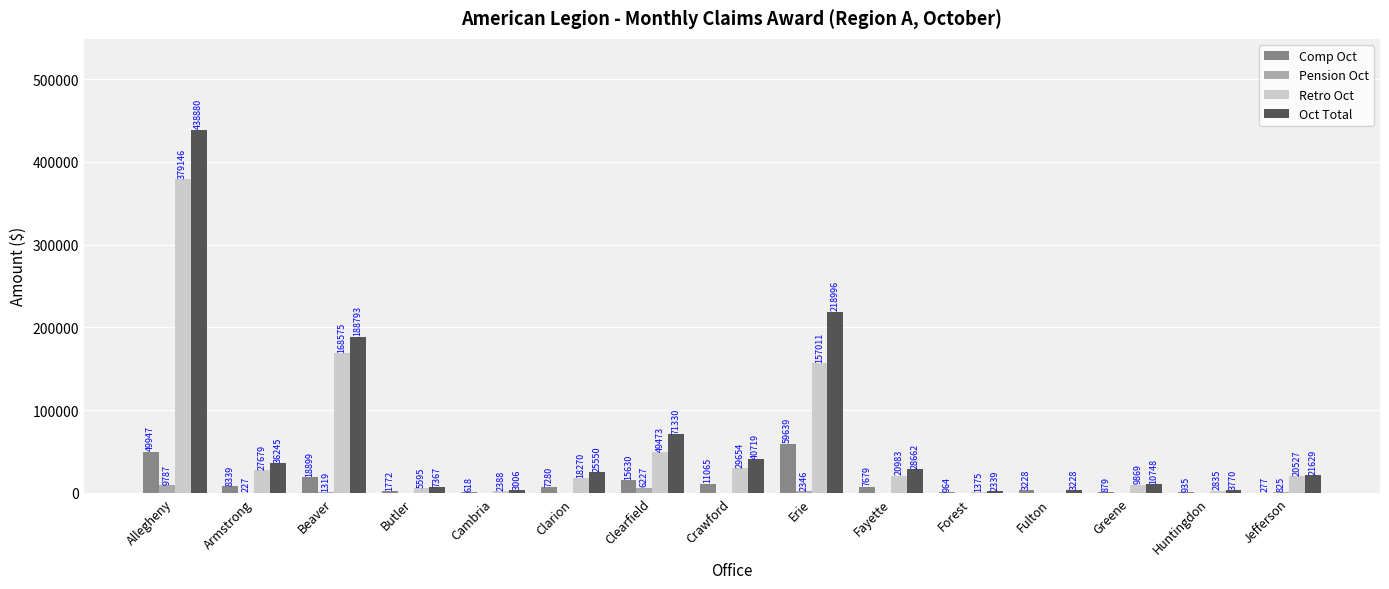

At which category is the sum across all series the highest?

Allegheny